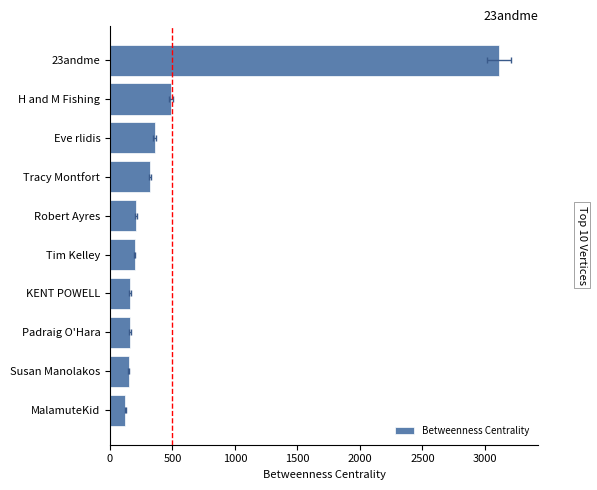

Does the chart contain stacked bars?

No